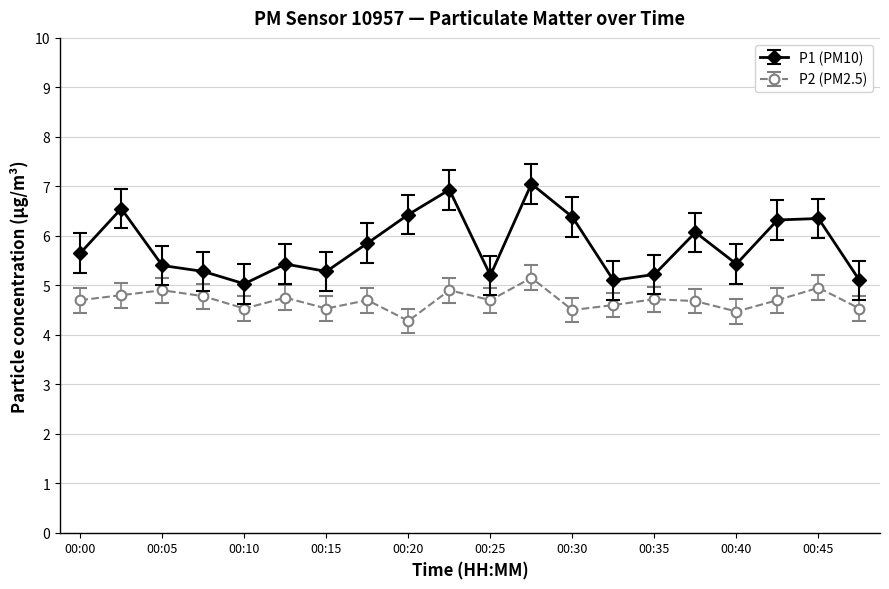

True or false: P1 (PM10) has more than 0 interior local peaks.

True